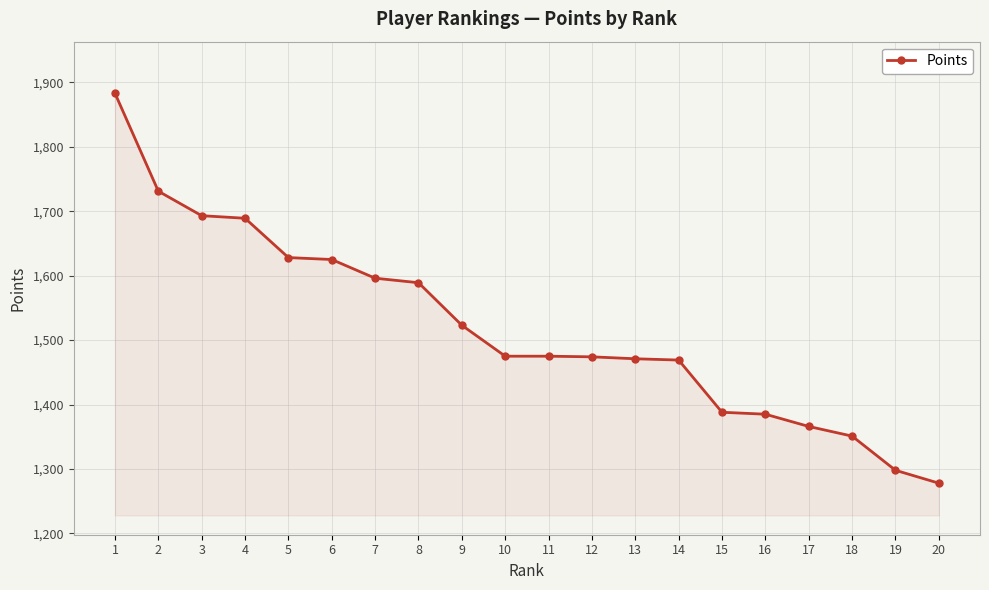

The value at 20 is 1278. True or false?

True